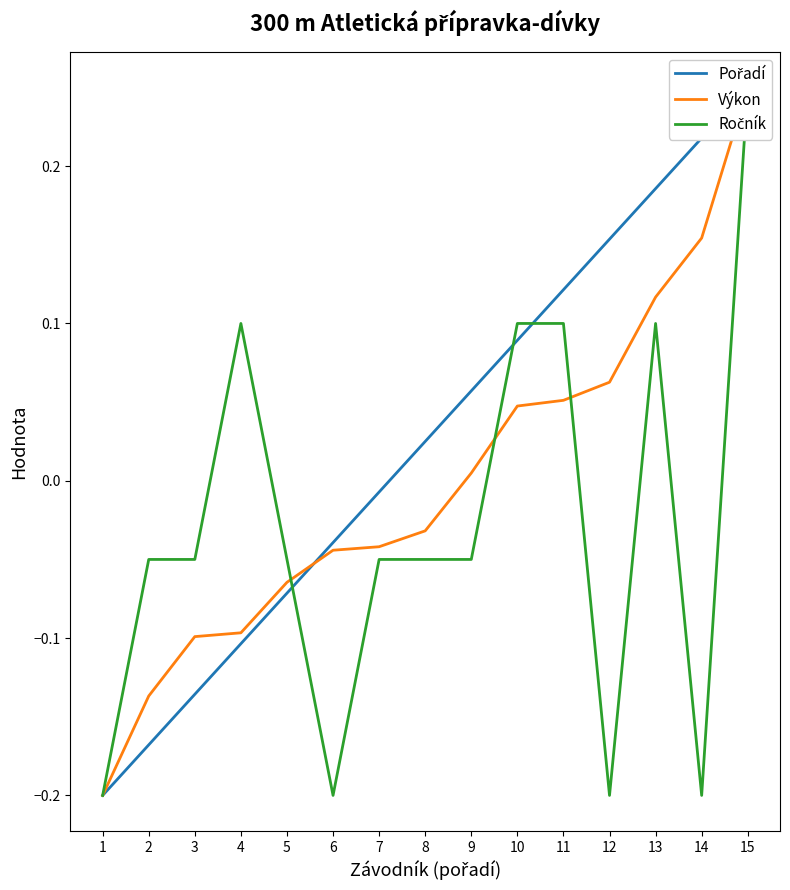

At 12, list the series in order from largest to smallest.

Pořadí, Výkon, Ročník